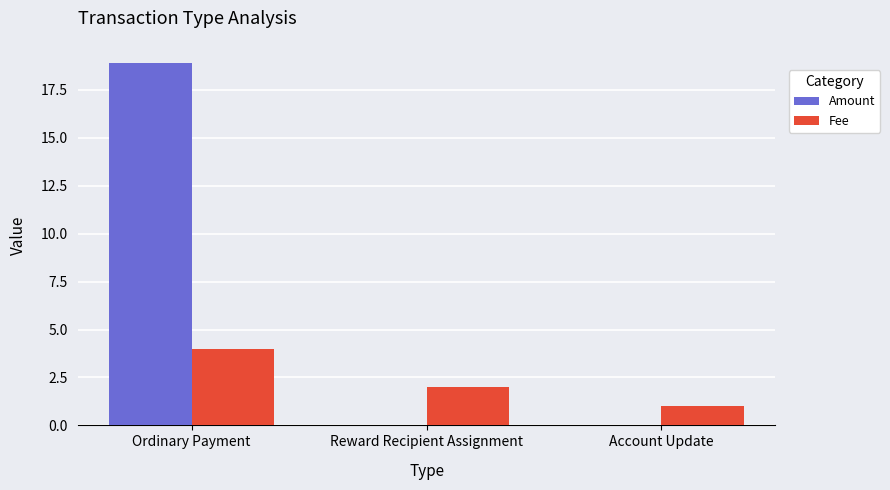

True or false: Amount has a value of 6.1 at Reward Recipient Assignment.

False